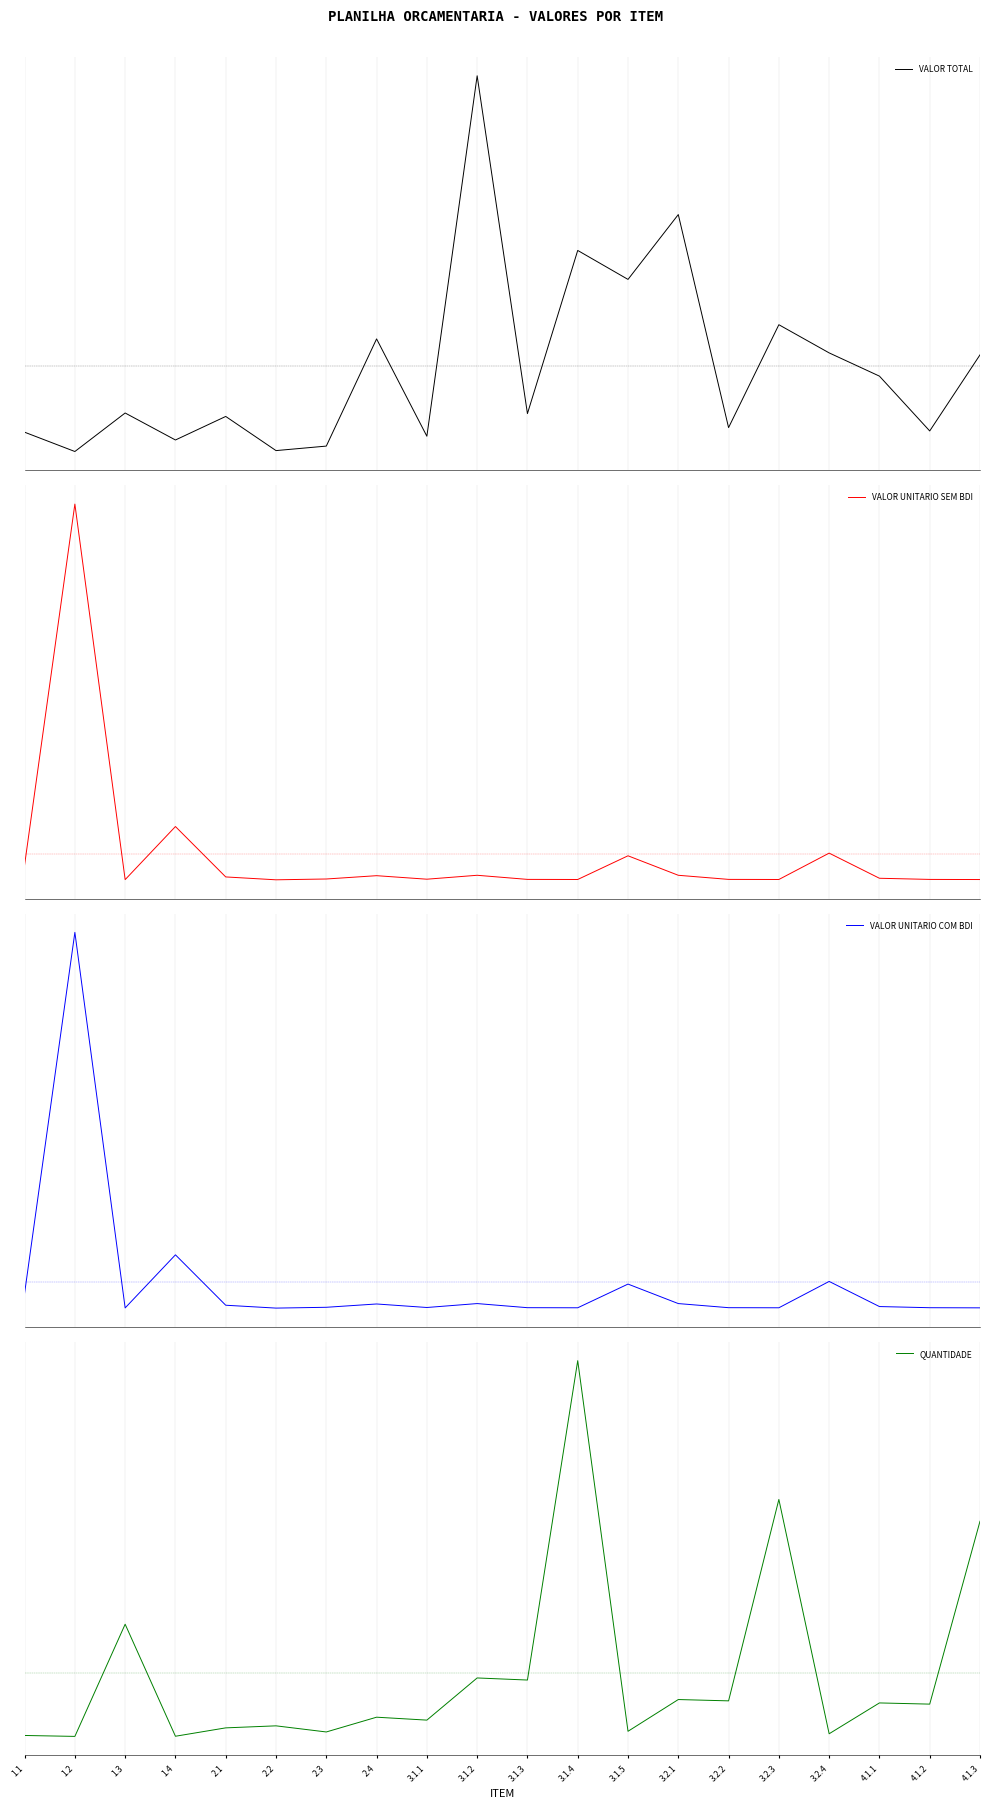

What is the sum of the QUANTIDADE values at 2.4 and 2.2?

-1.0